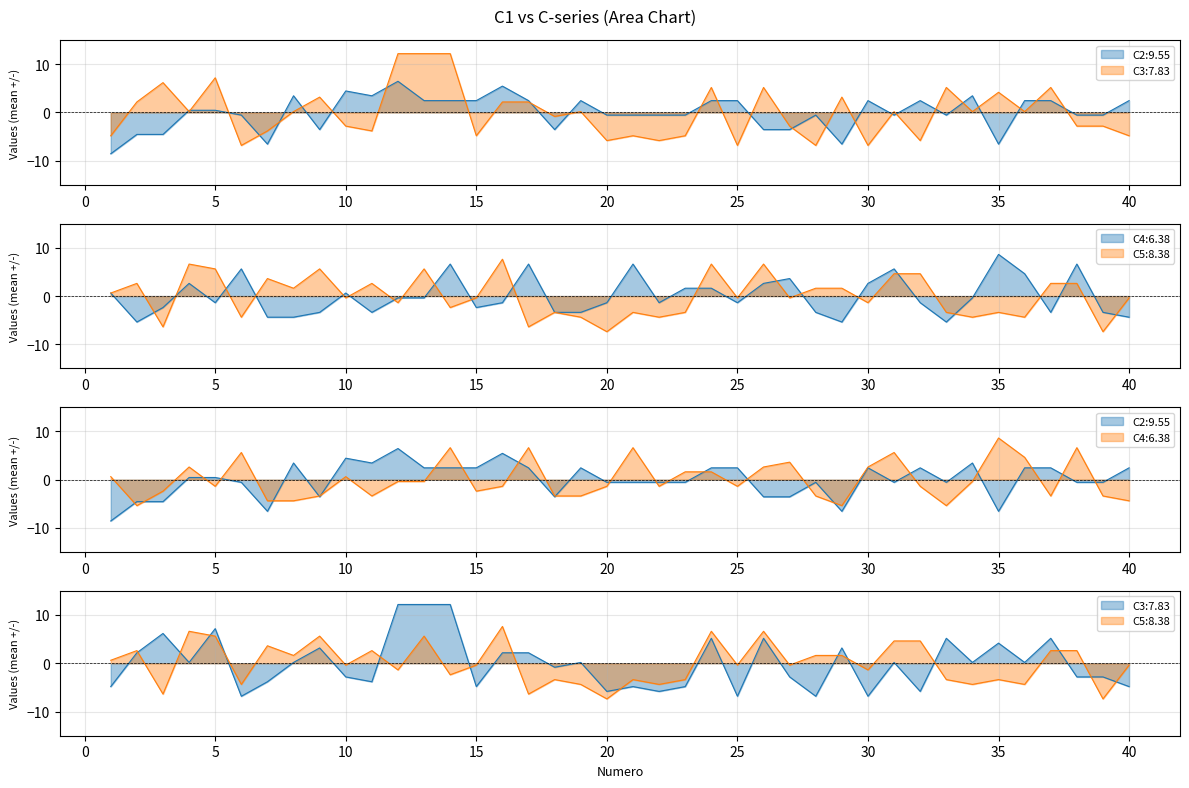

Read the C4 value at 4.

2.6